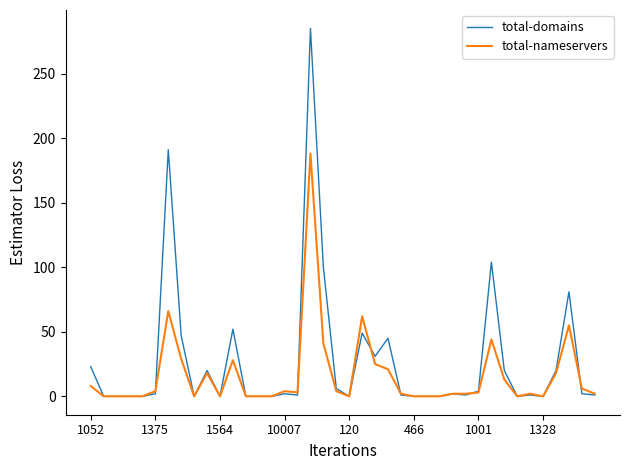

What is the greatest value displayed?

285